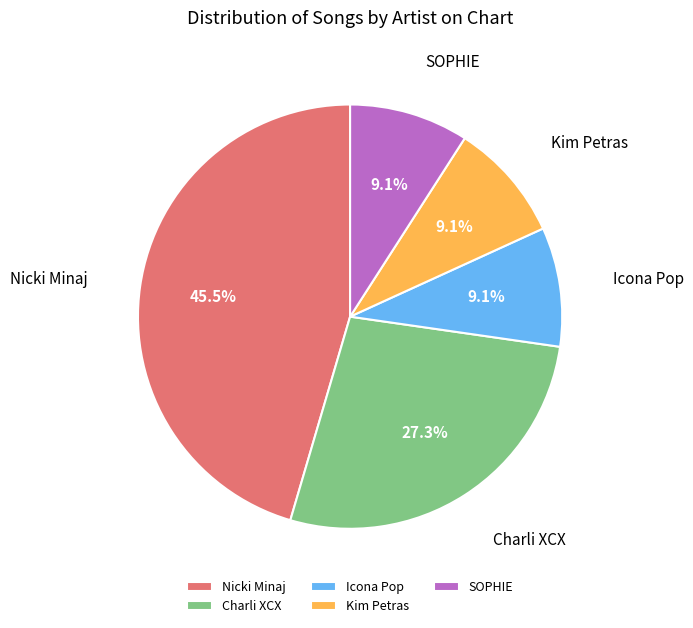

What is the largest slice in the pie chart?

Nicki Minaj